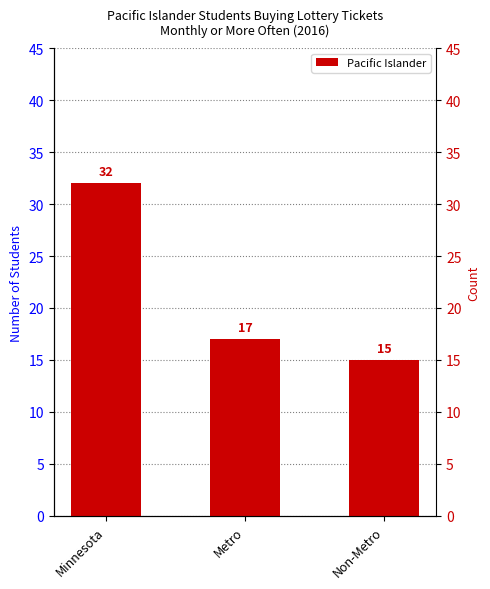

What is the ratio of the value at Metro to the value at Non-Metro?

1.1